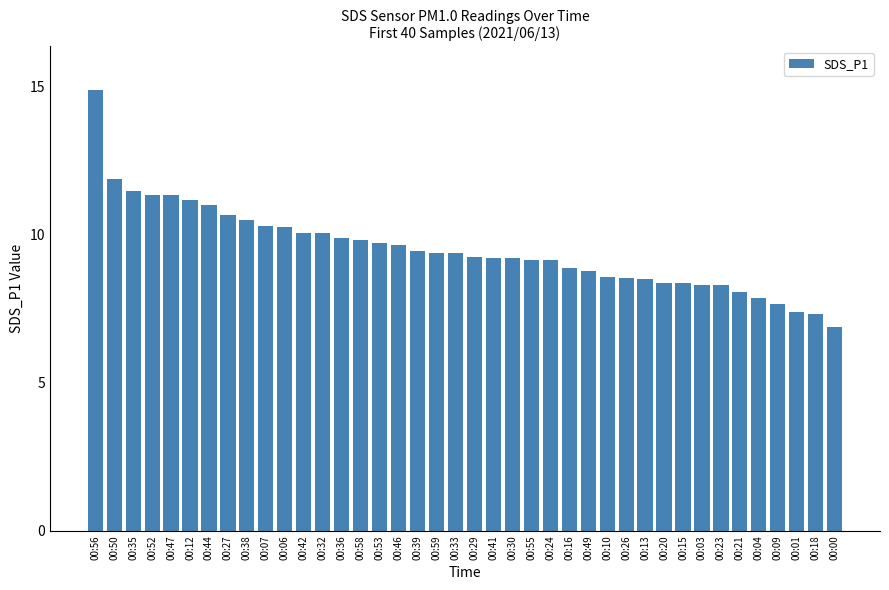

The chart shows a value of 1.7 at 00:01. True or false?

False